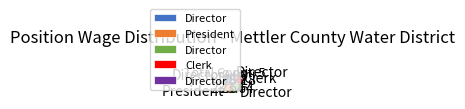

Is there any slice that represents more than half of the pie?

No